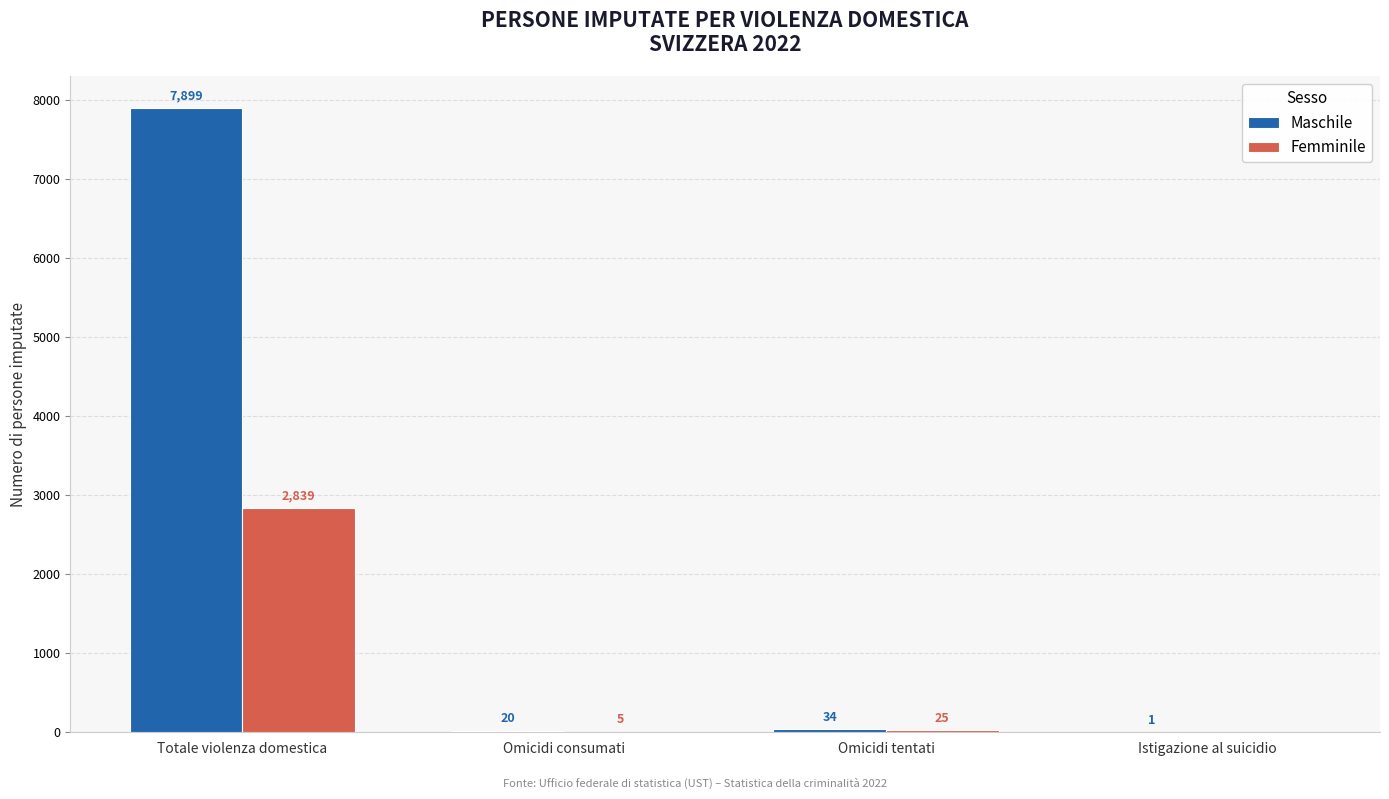

The Maschile series shows 1 at Istigazione al suicidio. True or false?

True